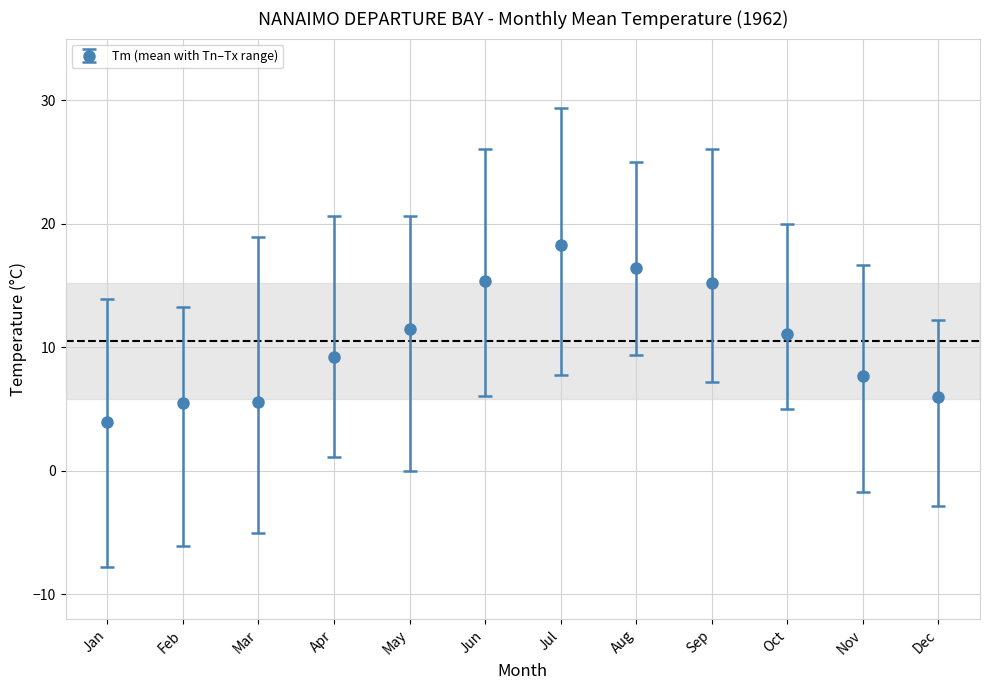

What is the minimum value shown in the chart?

4.0